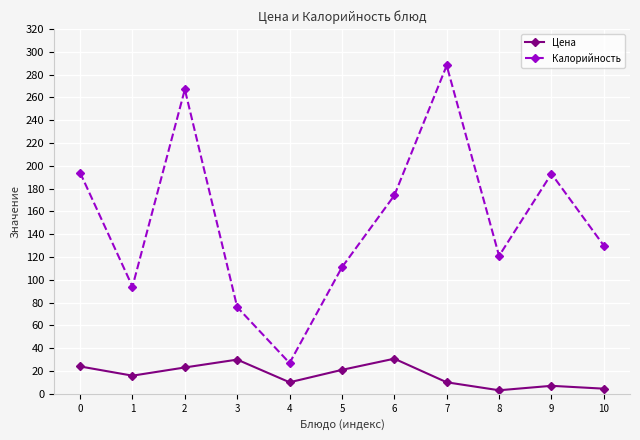

What is the difference between the maximum and minimum values in the Калорийность series?

261.0